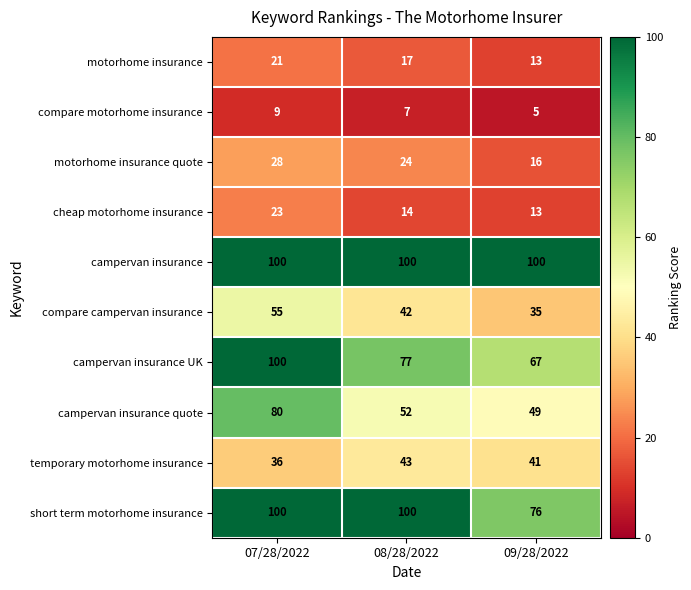

Reading left to right, extract all data points from this chart.

motorhome insurance: 21	17	13
compare motorhome insurance: 9	7	5
motorhome insurance quote: 28	24	16
cheap motorhome insurance: 23	14	13
campervan insurance: 100	100	100
compare campervan insurance: 55	42	35
campervan insurance UK: 100	77	67
campervan insurance quote: 80	52	49
temporary motorhome insurance: 36	43	41
short term motorhome insurance: 100	100	76